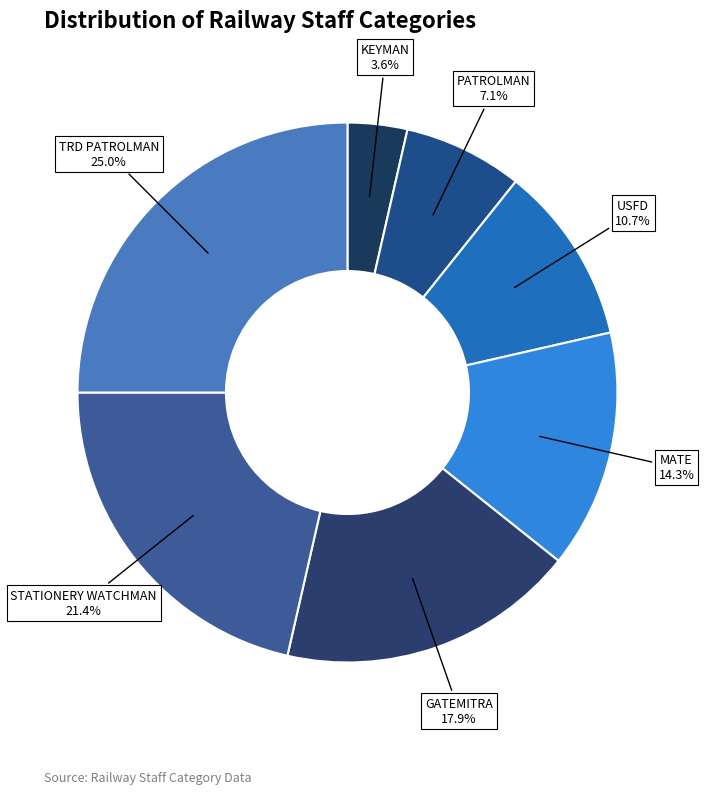

What percentage do MATE and PATROLMAN together represent?

21.4%